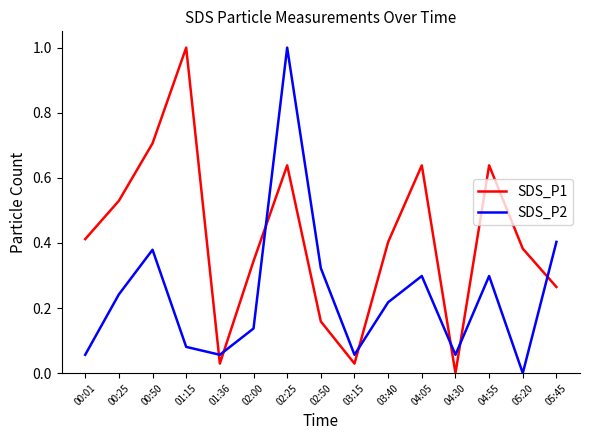

True or false: SDS_P1 has a value of 0.5 at 04:30.

False